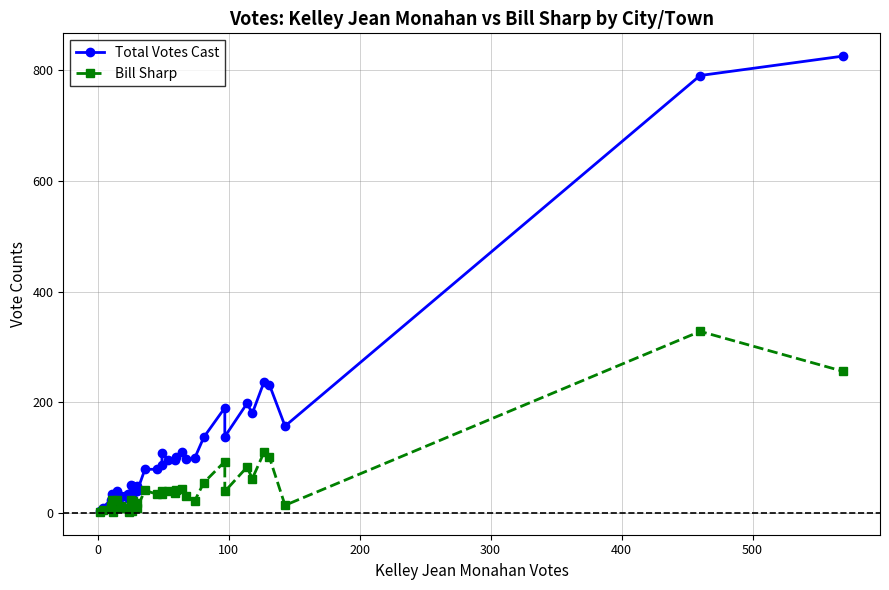

List the series in order of their overall mean, lowest first.

Bill Sharp, Total Votes Cast